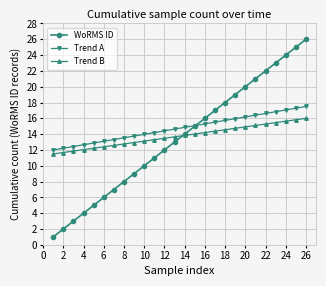

How many data points in WoRMS ID are less than 14?

13